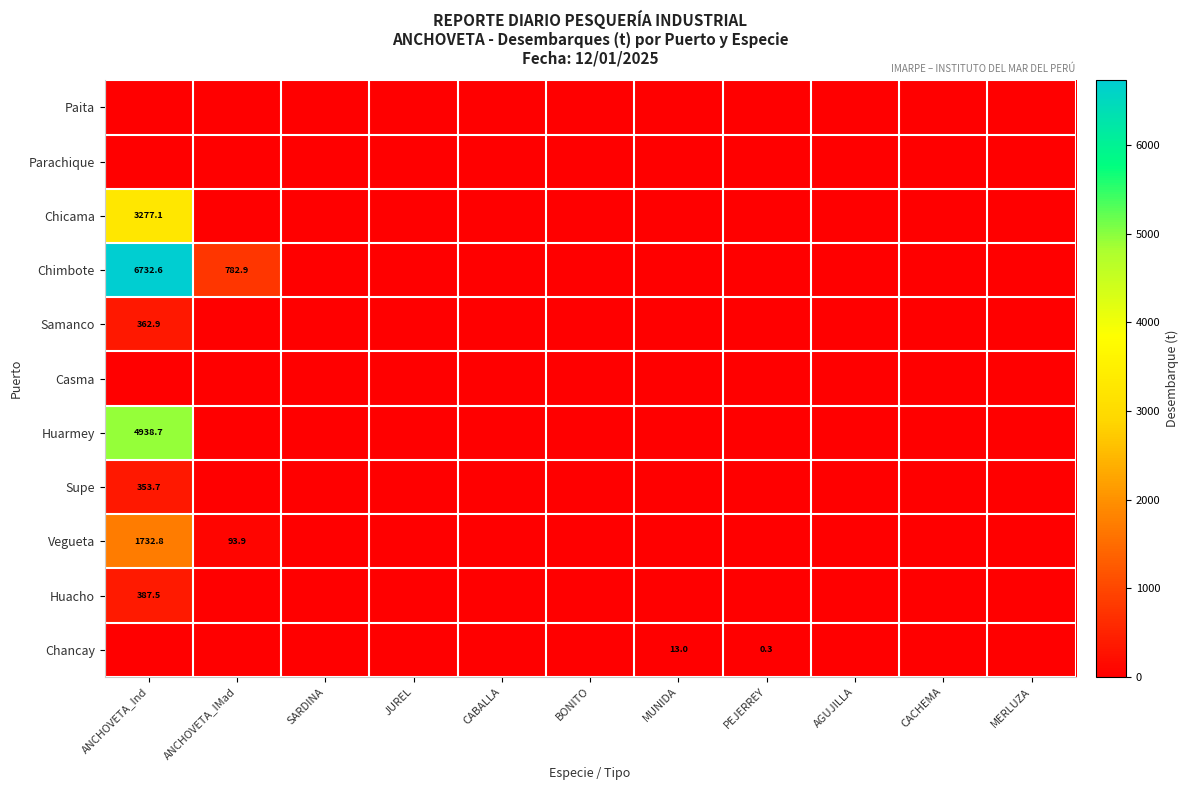

Where is Vegueta nearest to the value 866?

ANCHOVETA_IMad